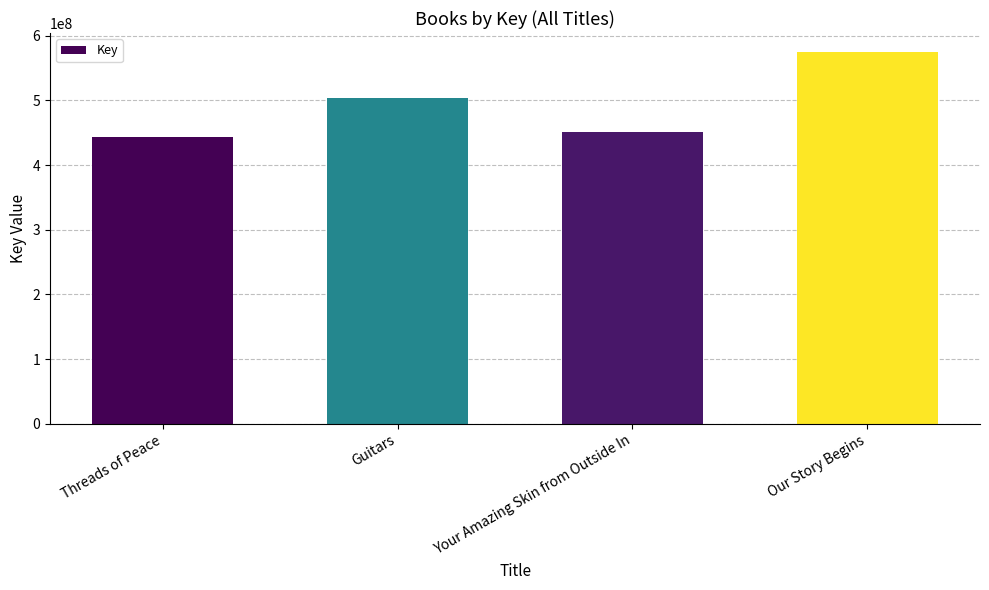

Reading left to right, extract all data points from this chart.

443190848	504413149	451453040	575549979